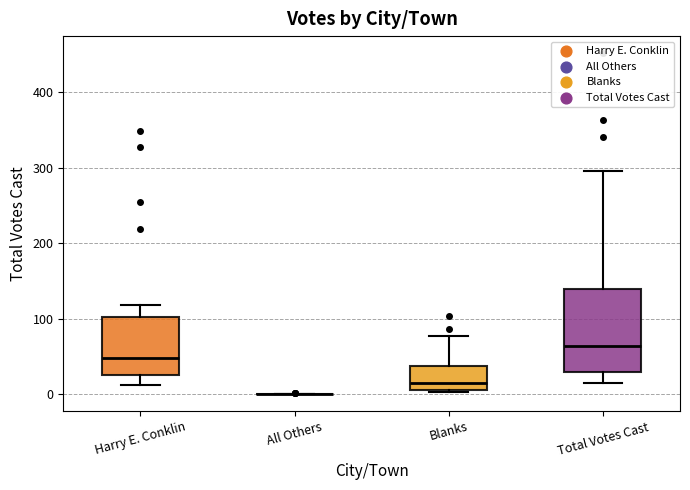

Where does the upper whisker of the box for Blanks end on the y-axis? The values are not printed on the chart, so give them approximately, as read against the axis.

80